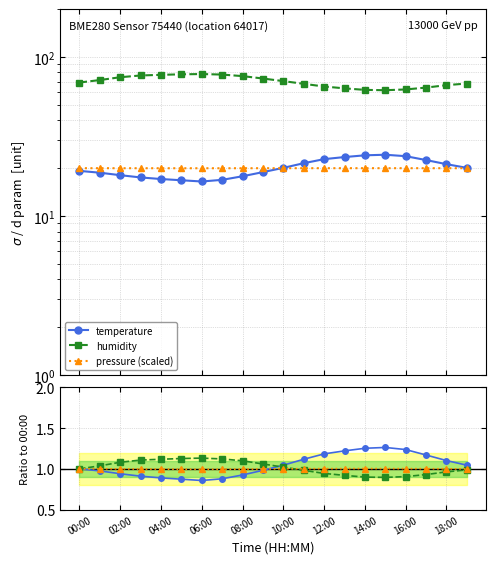

Between 19 and 08:00, which is larger?

19